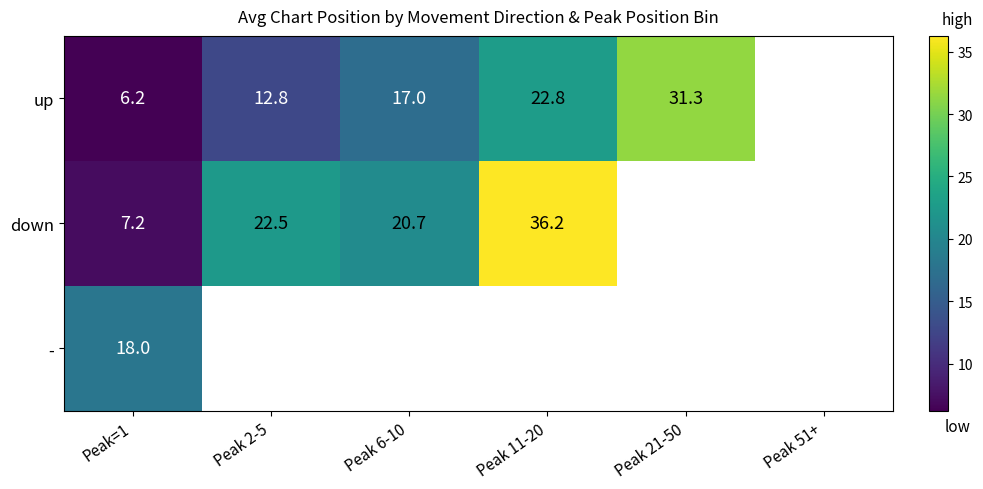

List the labels in order of down value, smallest first.

Peak=1, Peak 6-10, Peak 2-5, Peak 11-20, Peak 21-50, Peak 51+